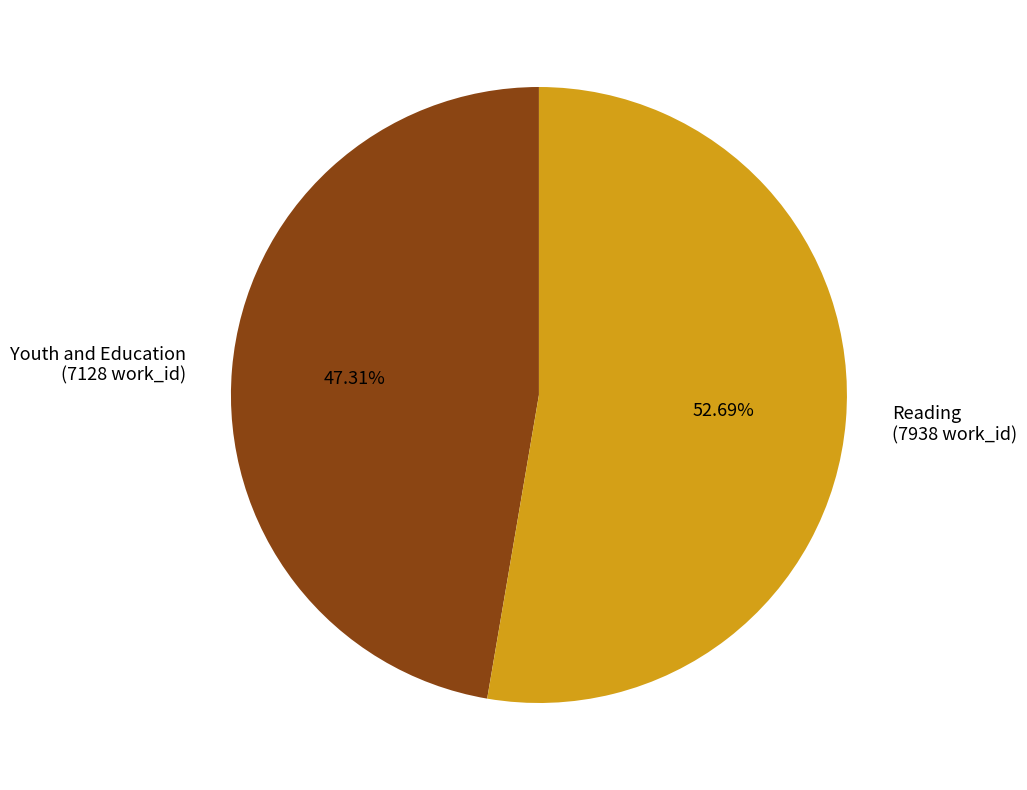

To the nearest percent, what is the difference between the Youth and Education and Reading slice percentages?

5%